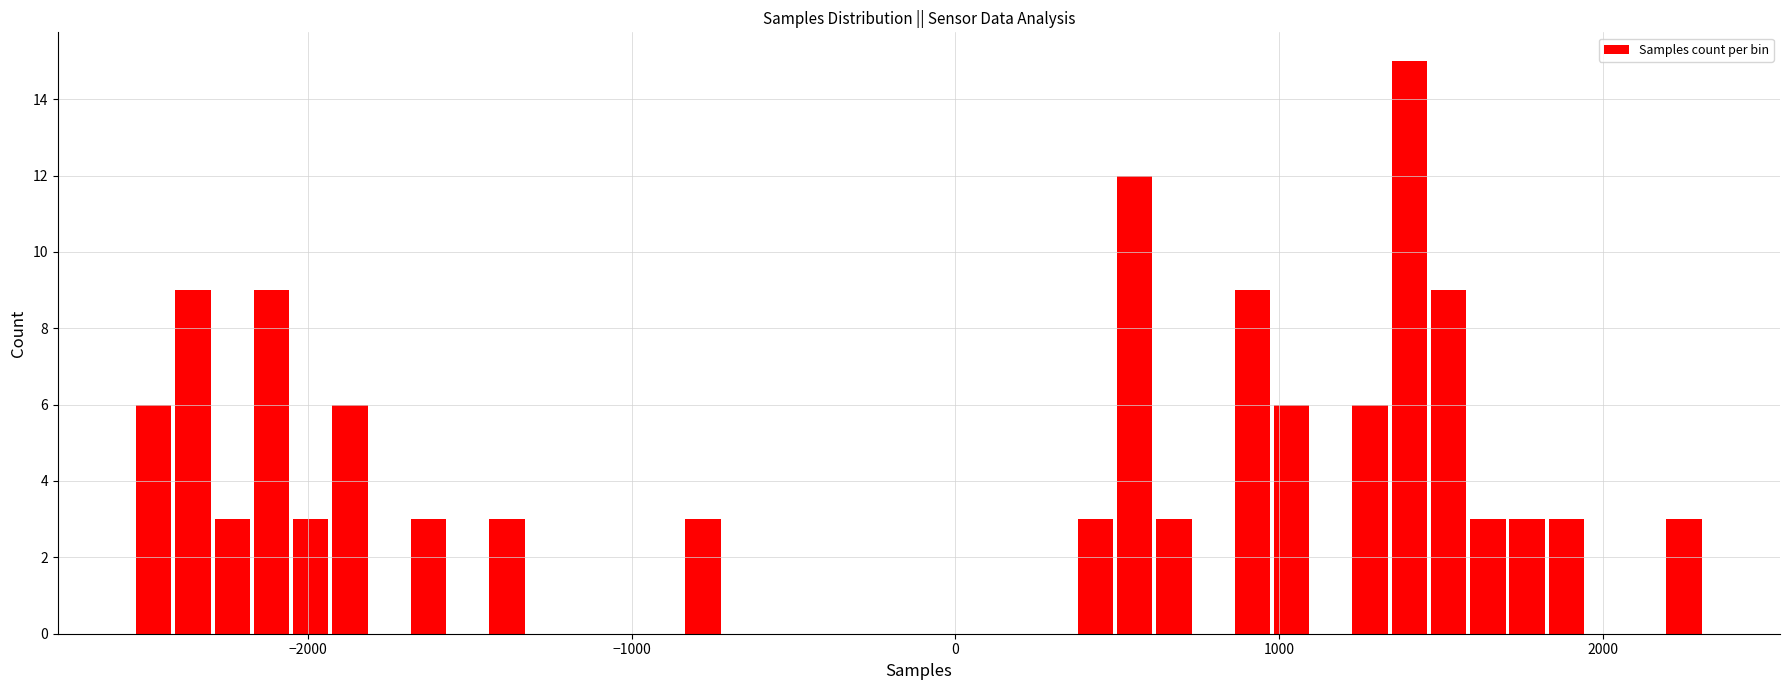

Read against the x-axis, roughly where is the centre of the tallest bar?

1400